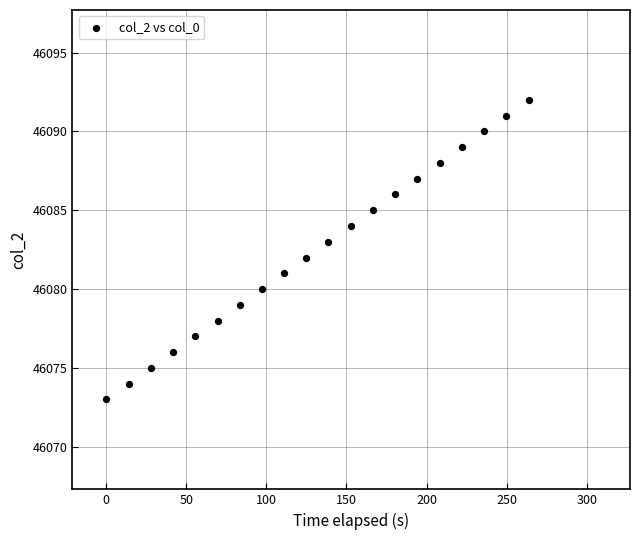

Count the number of points in this scatter plot.

20